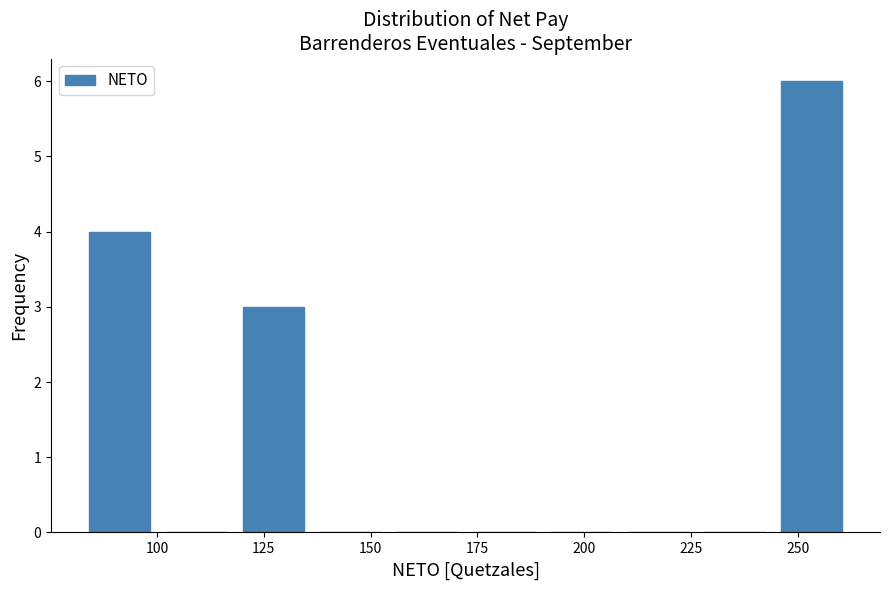

Around what value on the x-axis is the tallest bar? Give the approximate position of its centre, as read against the axis.

255